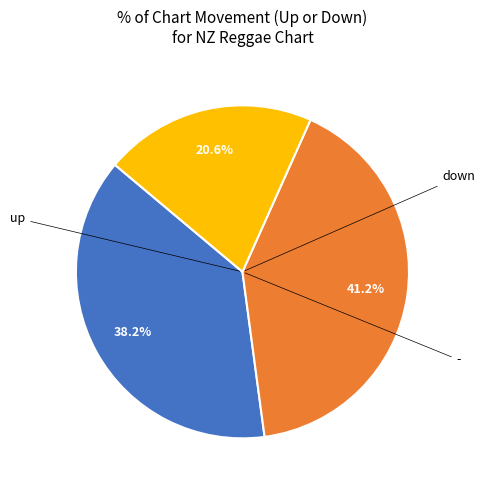

Does any single category account for the majority?

No